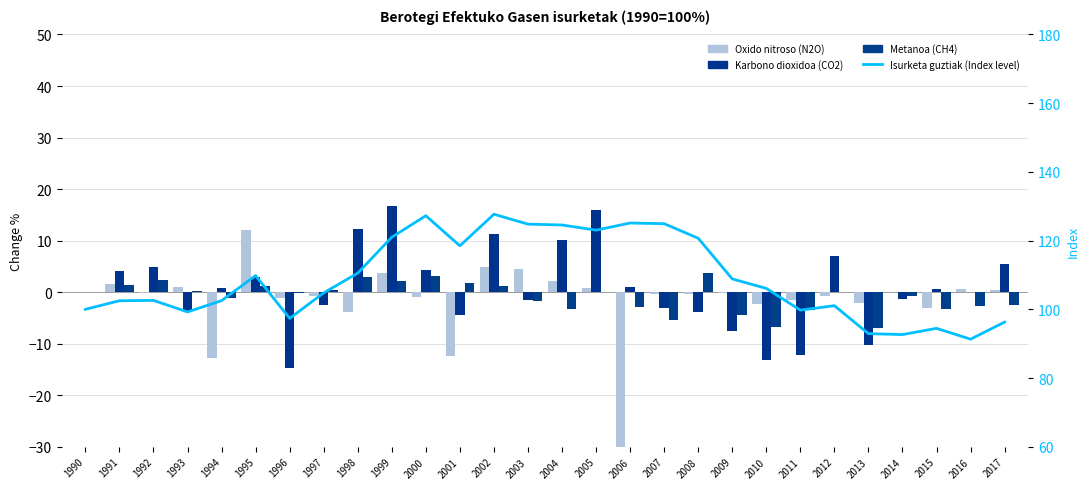

Does the chart contain stacked bars?

No